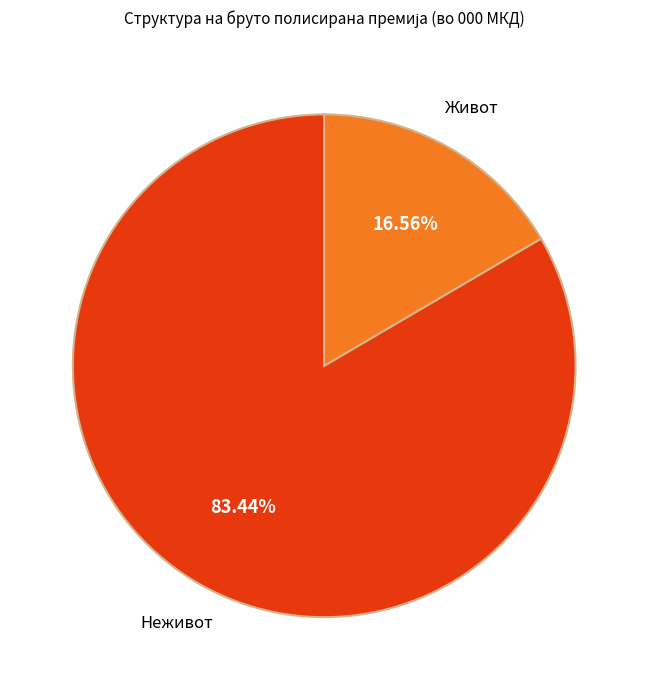

Which category has the smallest portion of the pie?

Живот